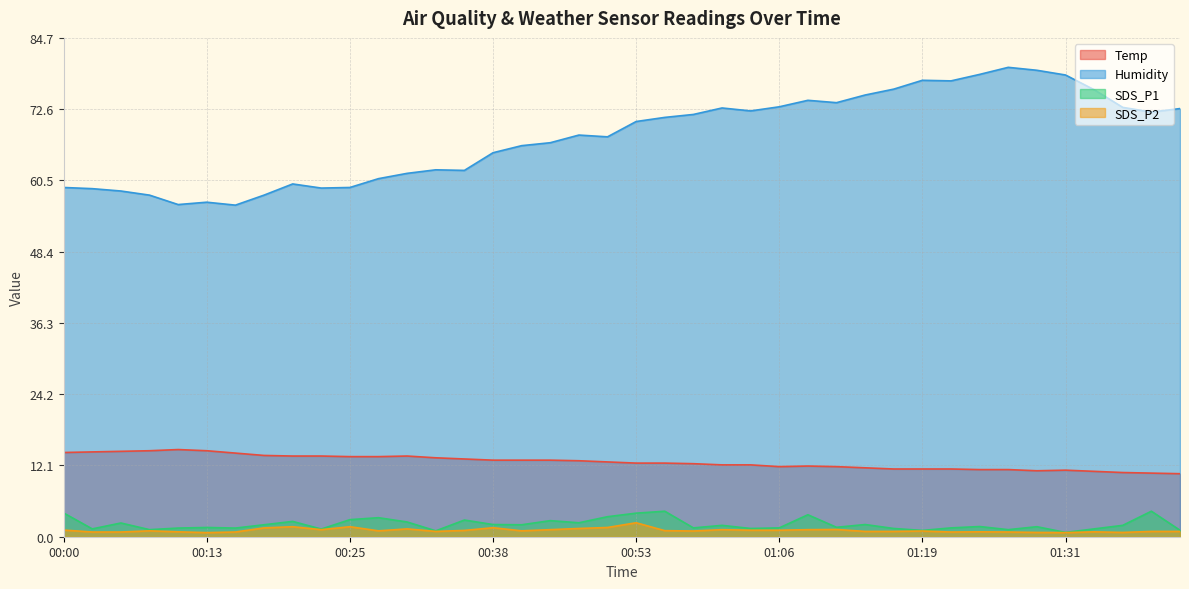

List the series in order of their peak value, lowest first.

SDS_P2, SDS_P1, Temp, Humidity